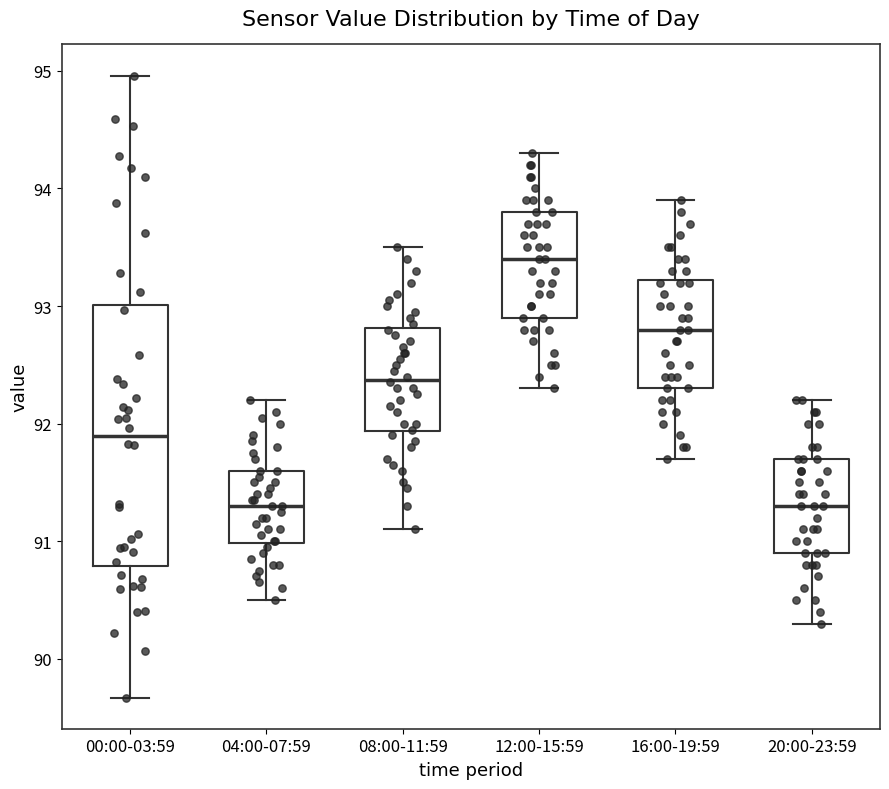

Reading left to right, read every box against the y-axis: the position of its median line, the range the box covers, and the ends of its whiskers. The values are not printed on the chart, so give them approximately, as read against the axis.

00:00-03:59: median 91.9, box 90.8 to 93.0, whiskers 89.7 to 95.0
04:00-07:59: median 91.3, box 91.0 to 91.6, whiskers 90.5 to 92.2
08:00-11:59: median 92.4, box 91.9 to 92.8, whiskers 91.1 to 93.5
12:00-15:59: median 93.4, box 92.9 to 93.8, whiskers 92.3 to 94.3
16:00-19:59: median 92.8, box 92.3 to 93.2, whiskers 91.7 to 93.9
20:00-23:59: median 91.3, box 90.9 to 91.7, whiskers 90.3 to 92.2